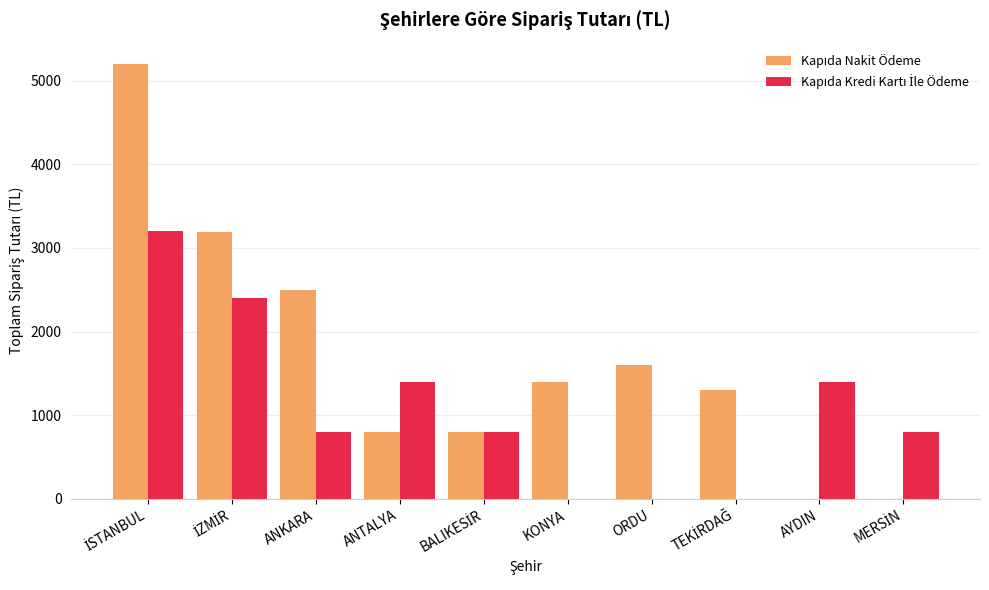

What is the total value across all series at ANKARA?

3298